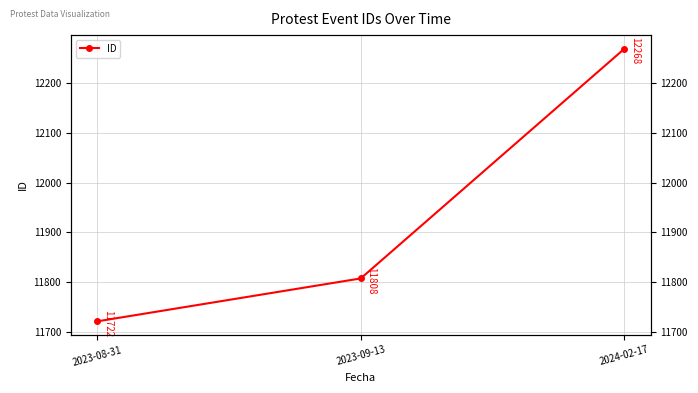

What is the approximate value at 2023-09-13, to the nearest 50?

11800